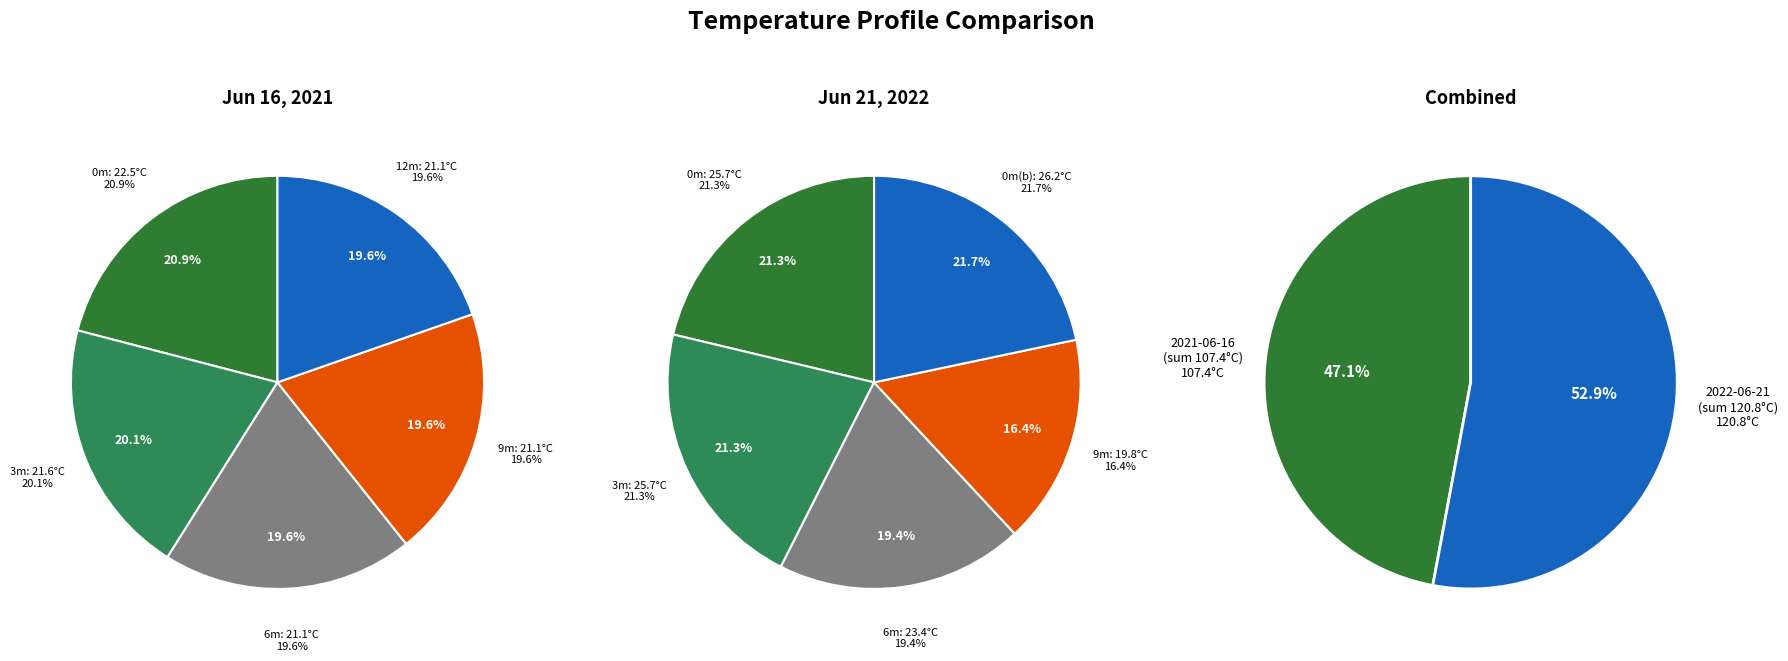

Rank the series by their maximum value, from lowest to highest.

Depth 0m (2021-06-16), Depth 0m (2022-06-21)